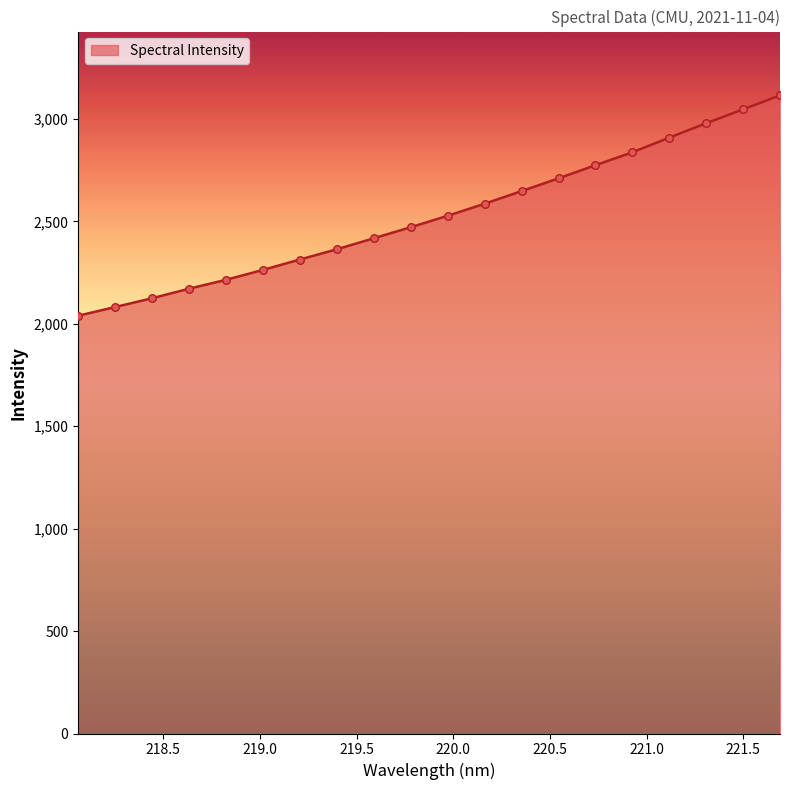

What is the difference between the maximum and minimum values?

1076.0